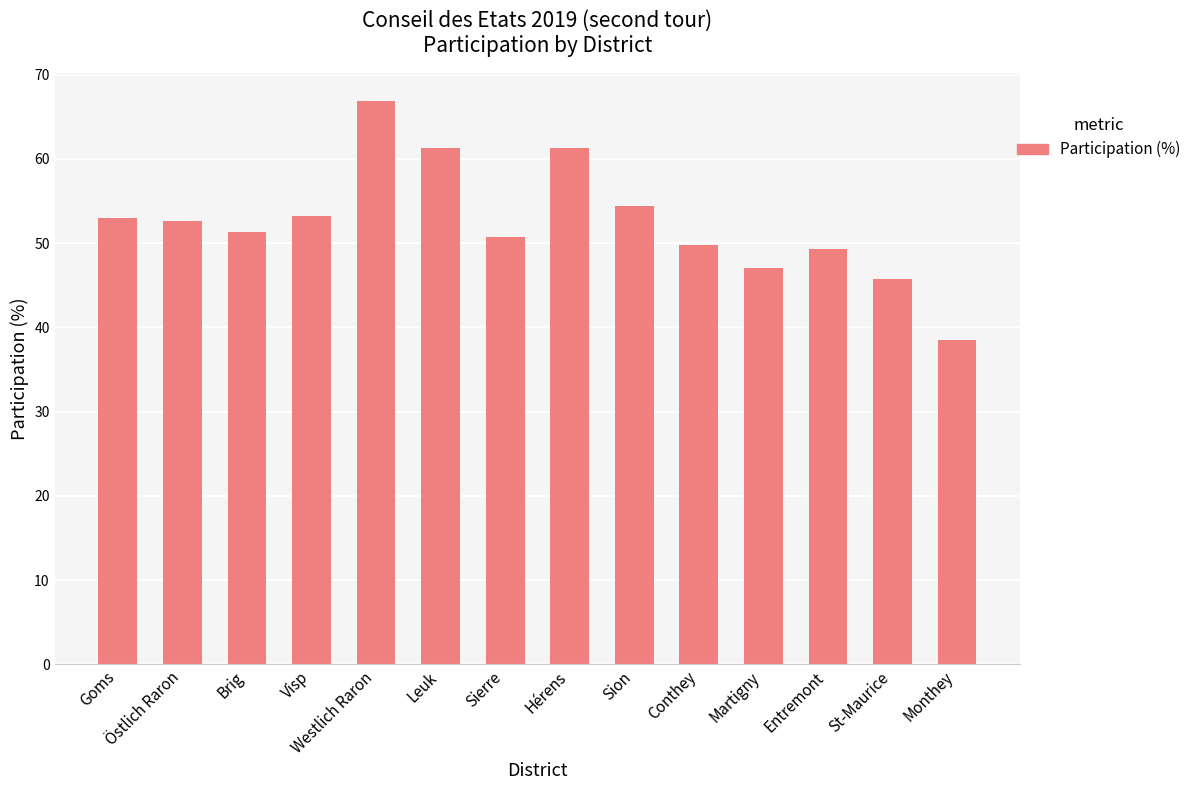

Is it true that the value at Martigny is 81.8?

False